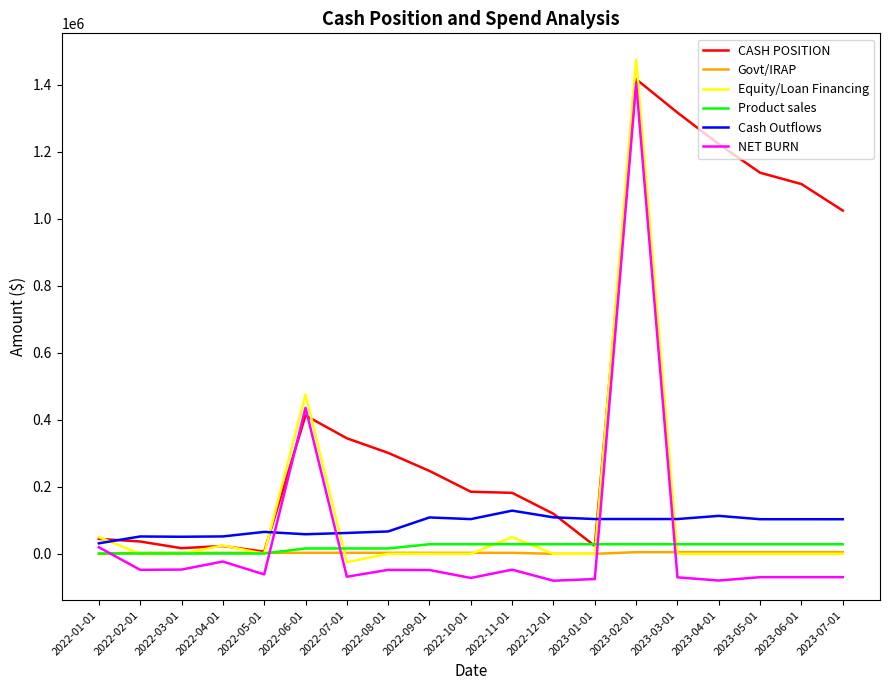

What are all the series names shown in the legend?

CASH POSITION, Govt/IRAP, Equity/Loan Financing, Product sales, Cash Outflows, NET BURN